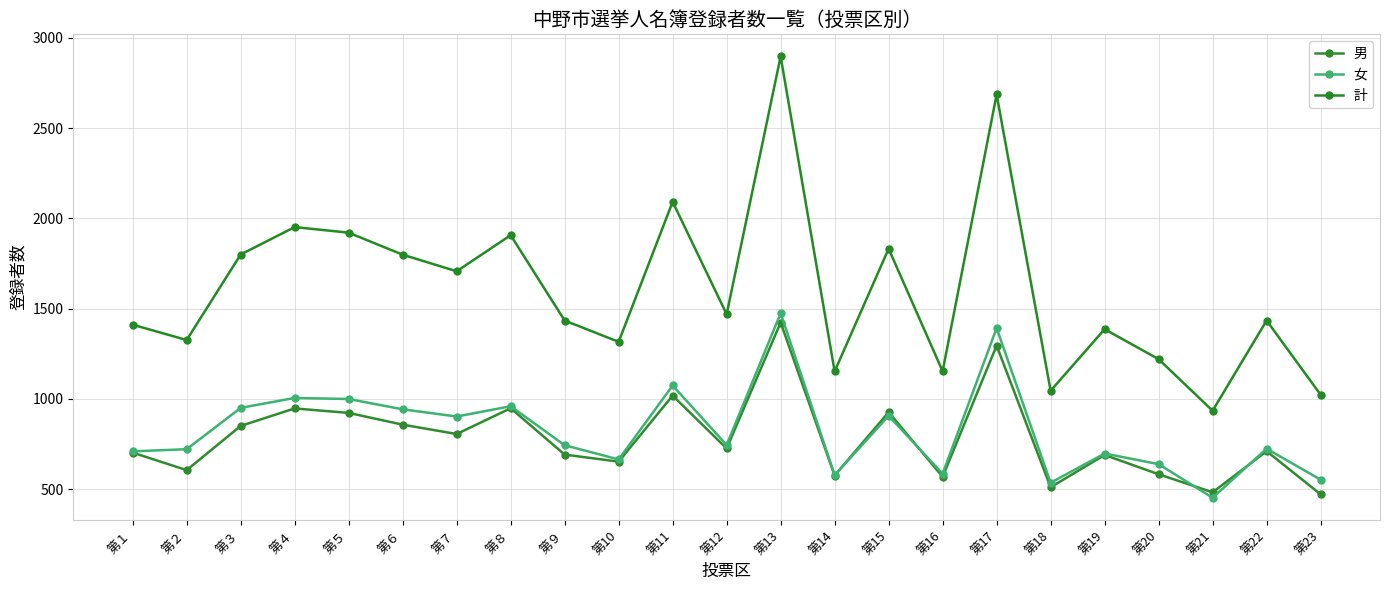

Is this an area chart (filled region under the line)?

No